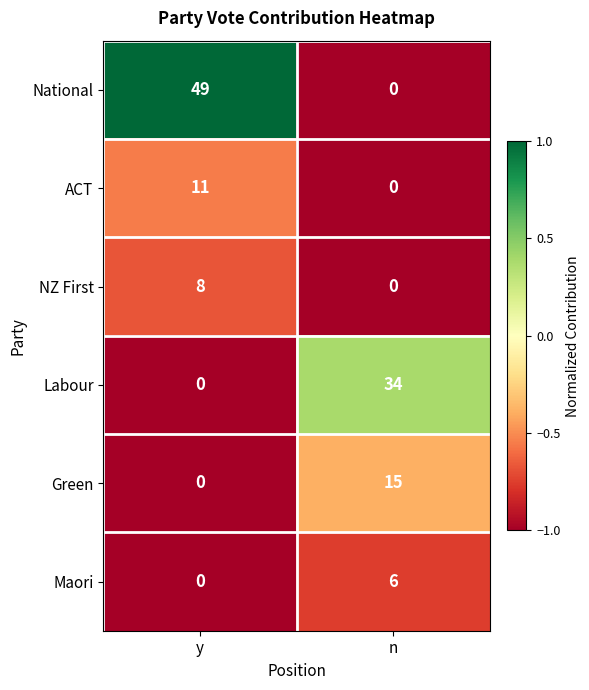

How many positive values does the Green series have?

1